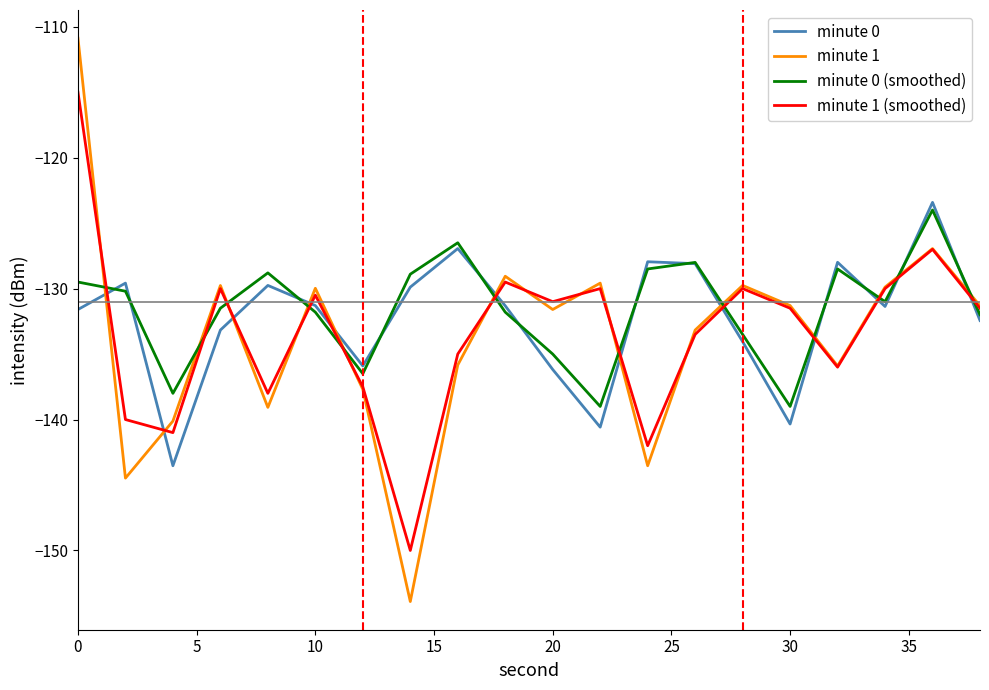

What is the difference between the second highest and minimum values in the minute 0 (smoothed) series?

12.5